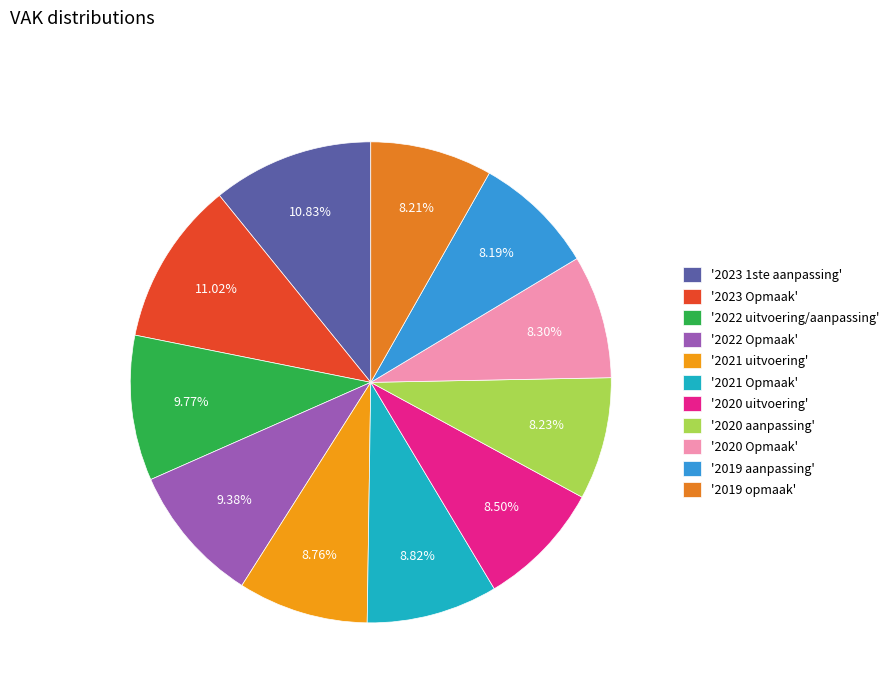

To the nearest percent, what is the average slice percentage?

9%